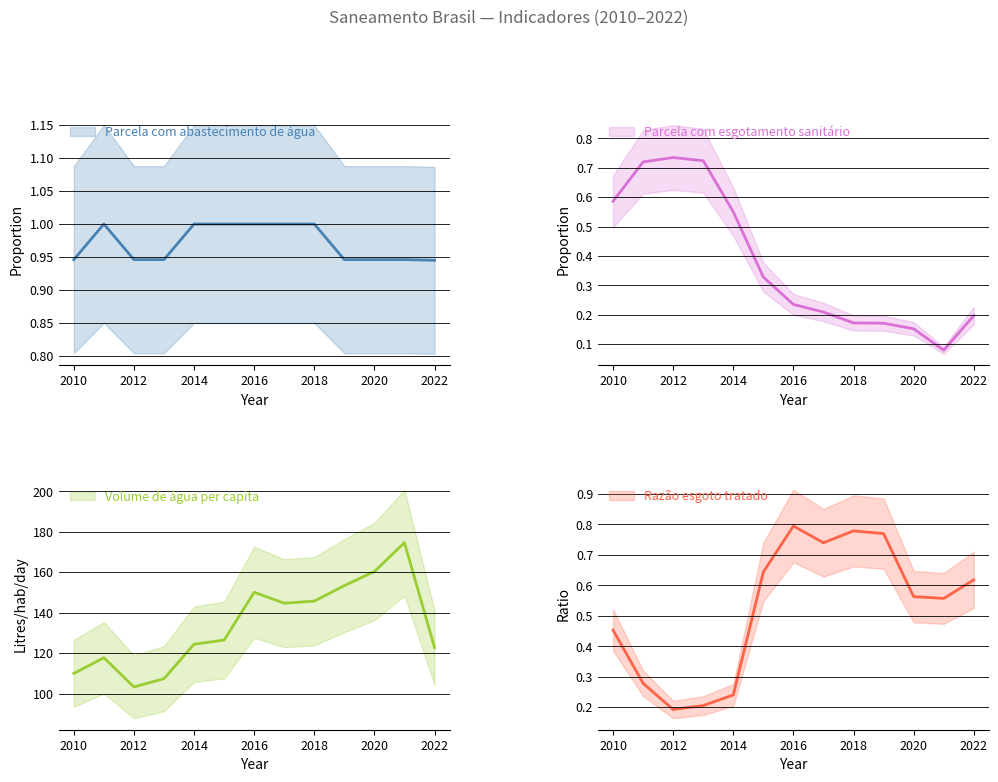

Reading left to right, extract all data points from this chart.

Parcela com abastecimento de água: 0.9	1.0	0.9	0.9	1.0	1.0	1.0	1.0	1.0	0.9	0.9	0.9	0.9
Parcela com esgotamento sanitário: 0.6	0.7	0.7	0.7	0.6	0.3	0.2	0.2	0.2	0.2	0.2	0.1	0.2
Volume de água per capita (L/hab/dia): 110.0	117.7	103.3	107.4	124.4	126.5	150.1	144.7	145.7	153.4	160.3	174.6	122.7
Razão esgoto tratado: 0.5	0.3	0.2	0.2	0.2	0.6	0.8	0.7	0.8	0.8	0.6	0.6	0.6